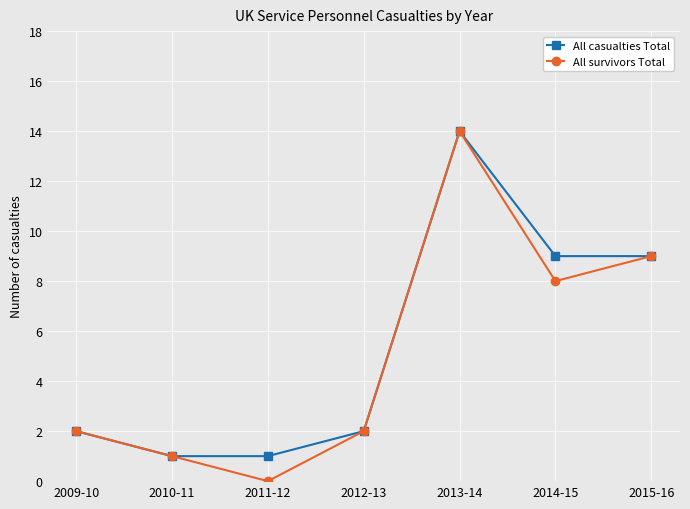

What are all the series names shown in the legend?

All casualties Total, All survivors Total